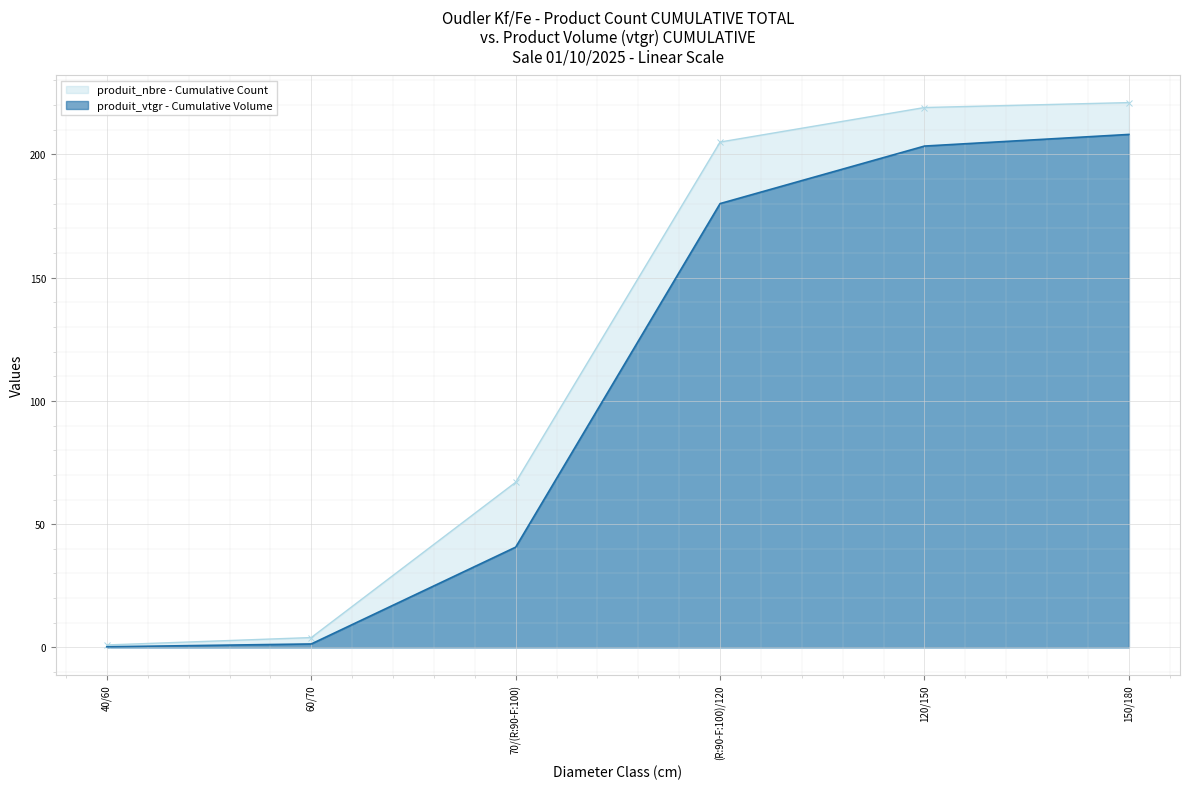

What is the greatest value displayed?

221.0